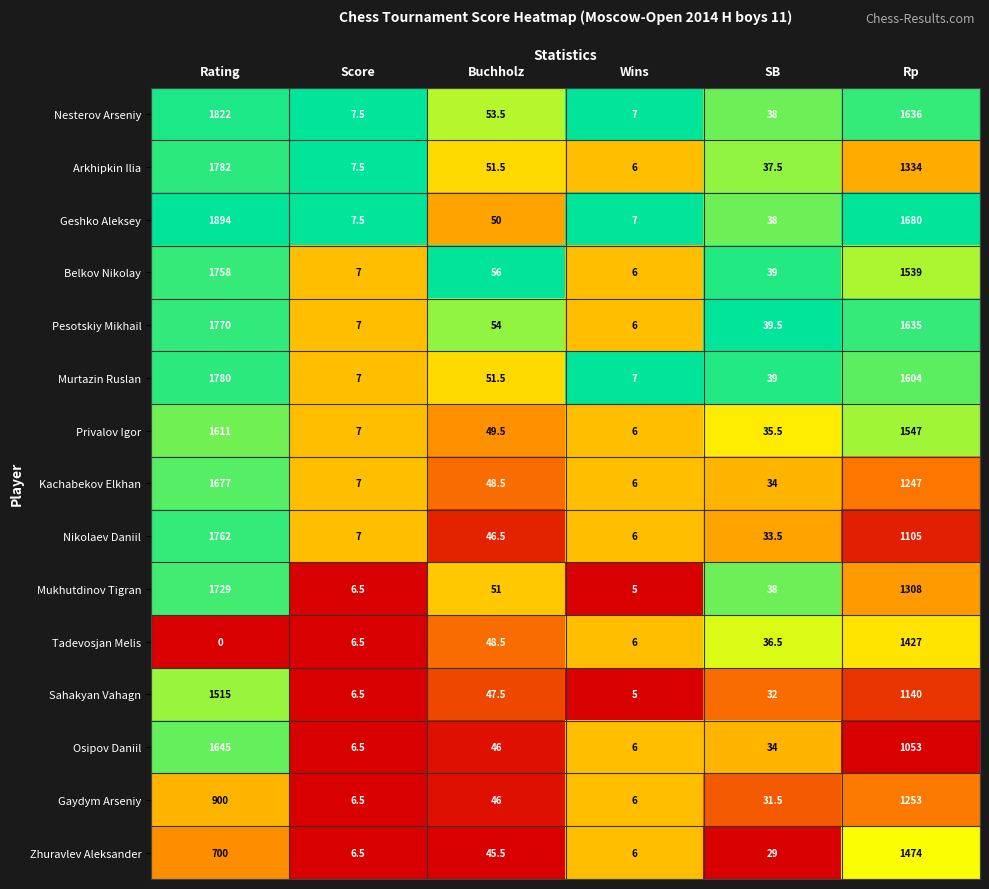

What is the average value of the Sahakyan Vahagn series?

457.7